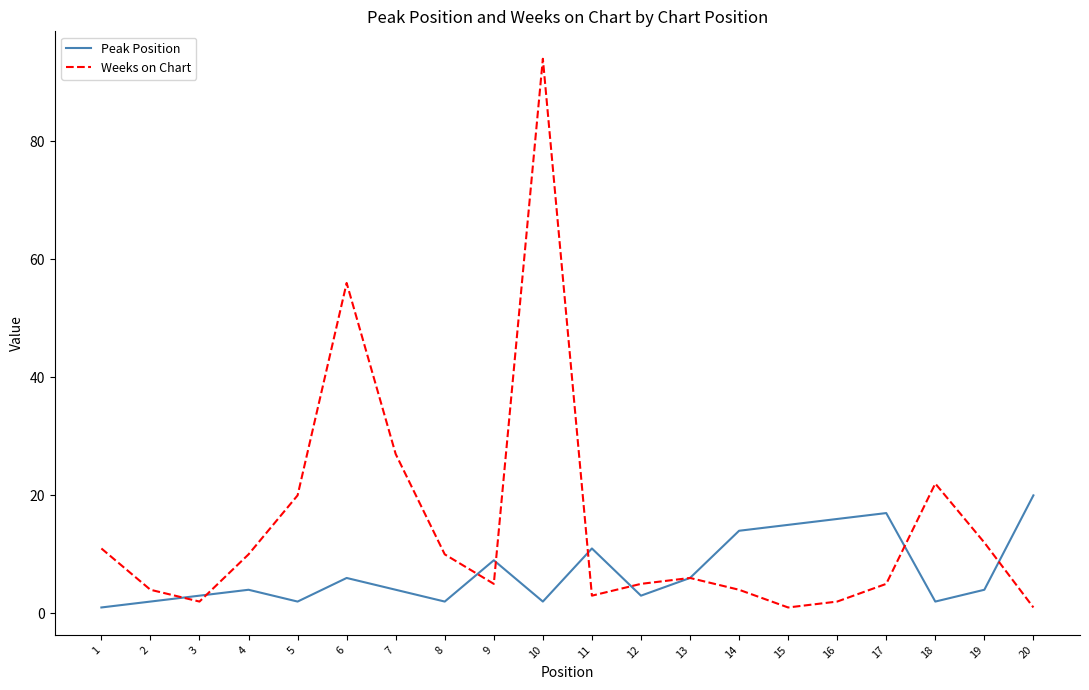

Rank the series by their average value, from highest to lowest.

Weeks on Chart, Peak Position